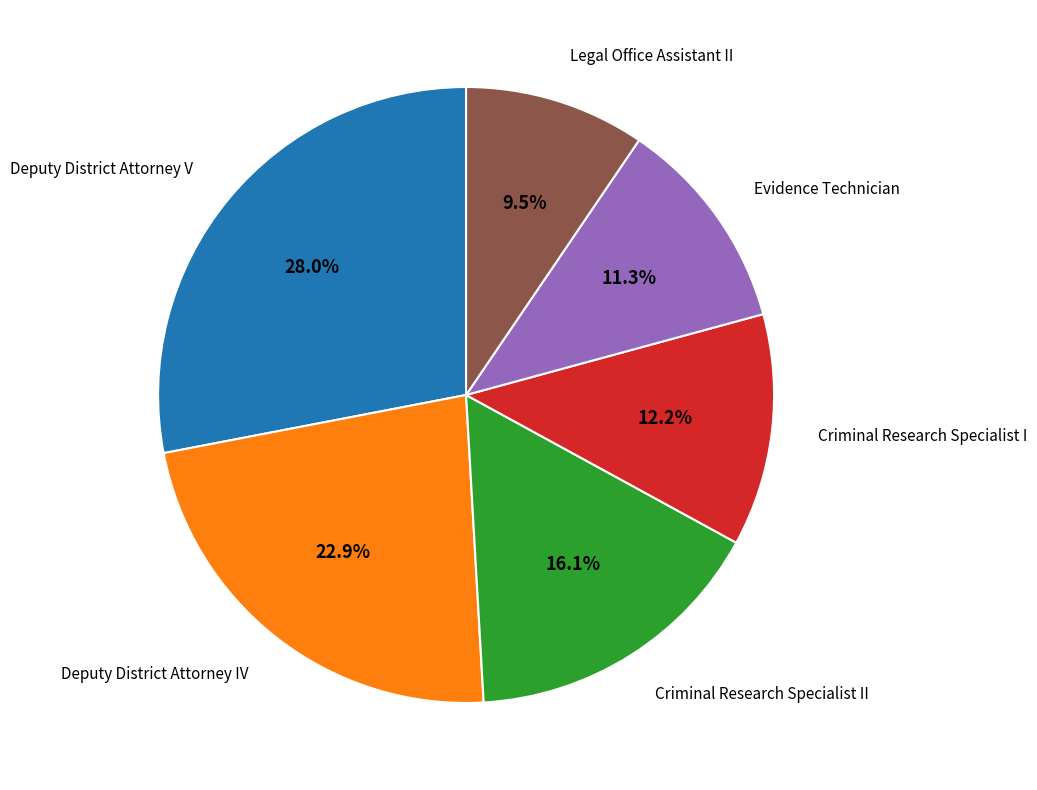

Does any single category account for the majority?

No